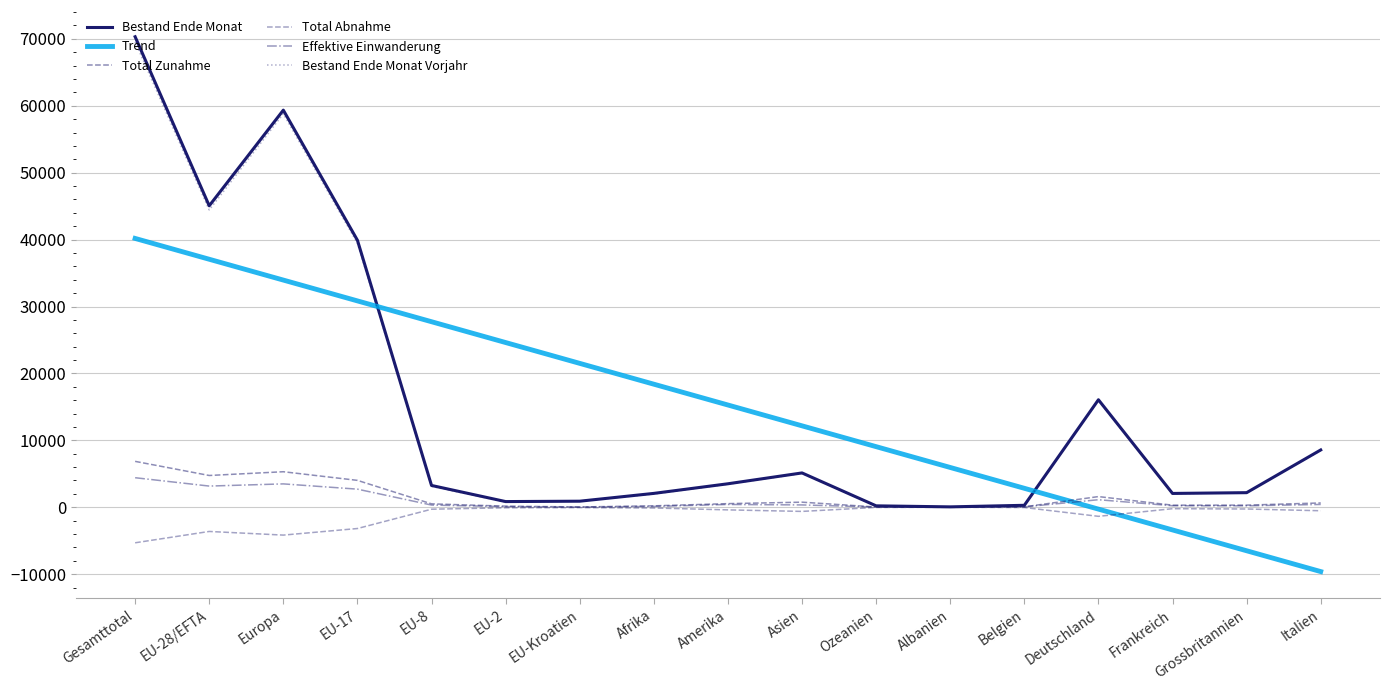

What is the sum of all Bestand Ende Monat values?

259760.0